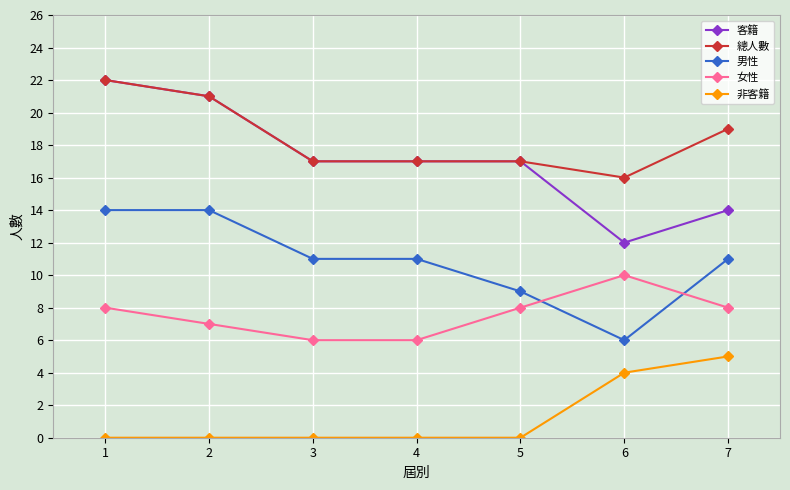

The value of 總人數 at 2 is 10. True or false?

False